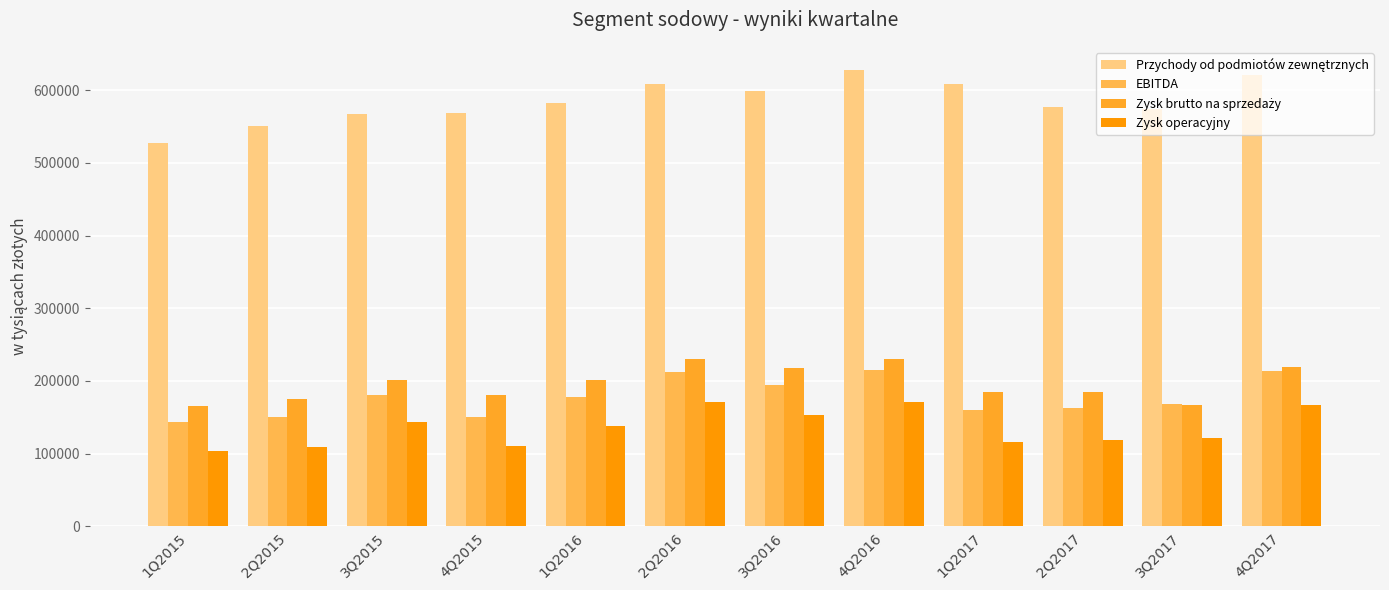

What is the minimum value for Zysk operacyjny?

104139